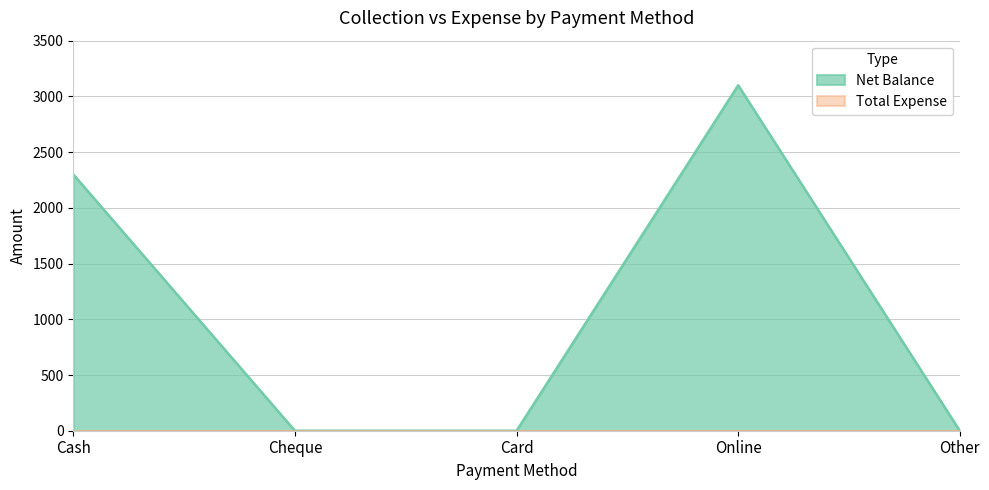

True or false: there are more than 0 points higher than both neighbors.

True